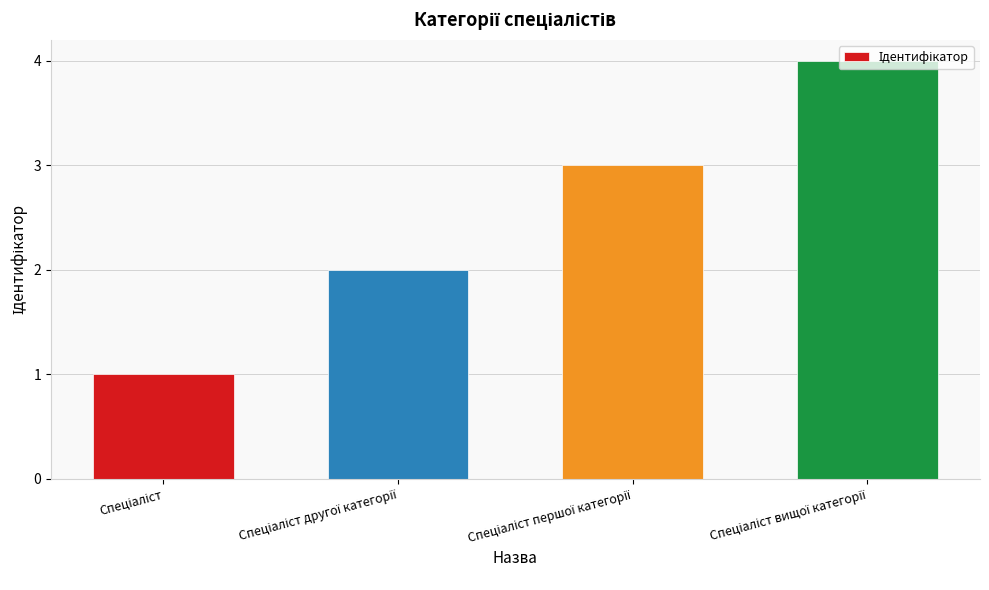

What is the difference between the maximum and minimum values?

3